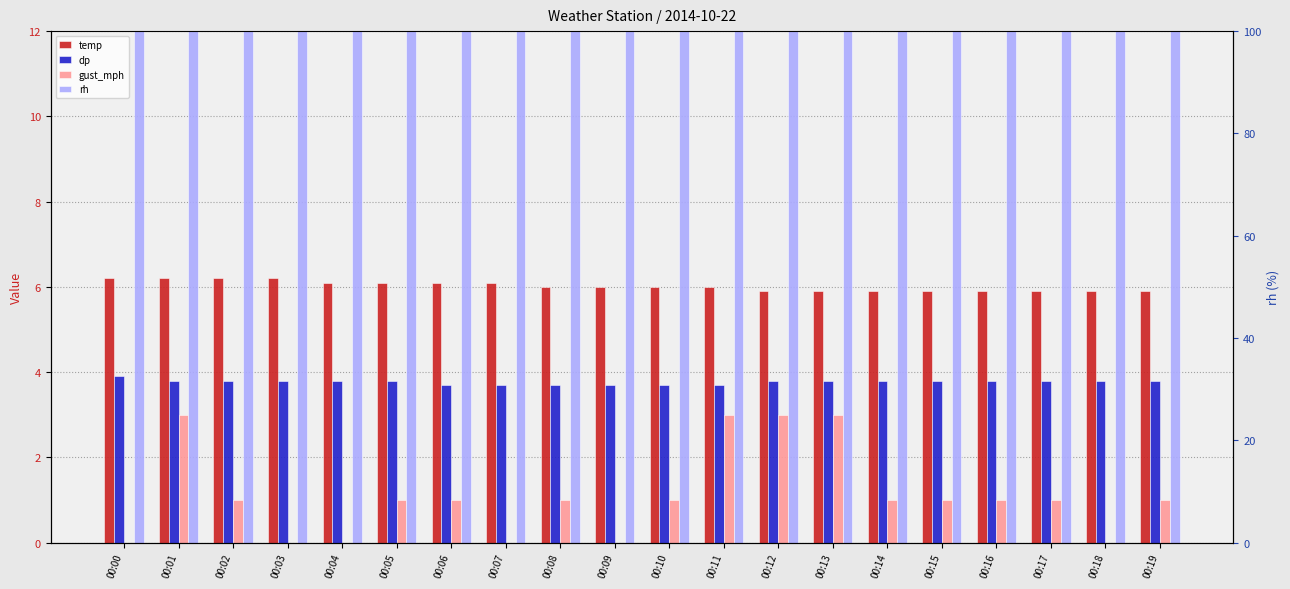

How many bars are there in total?

80